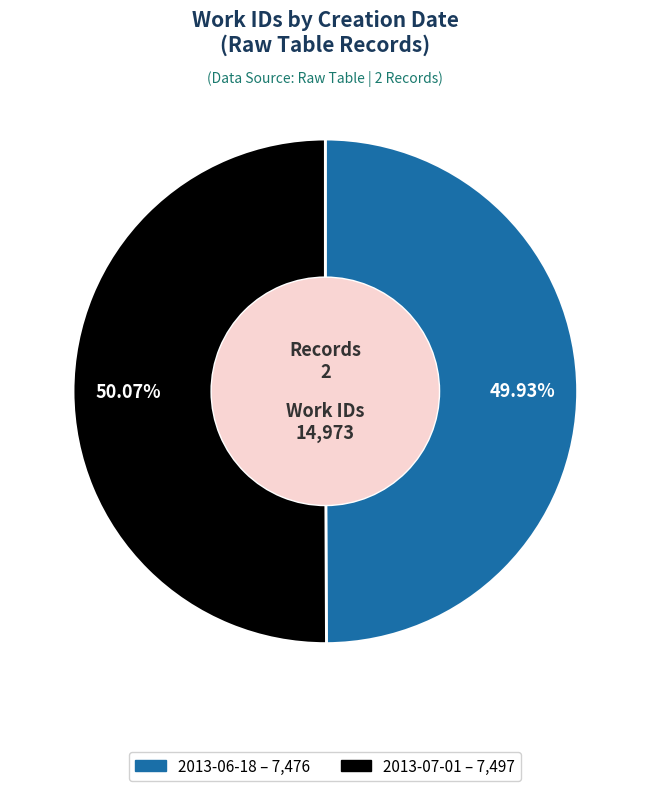

Is it true that 2013-06-18 is 64% of the pie?

False